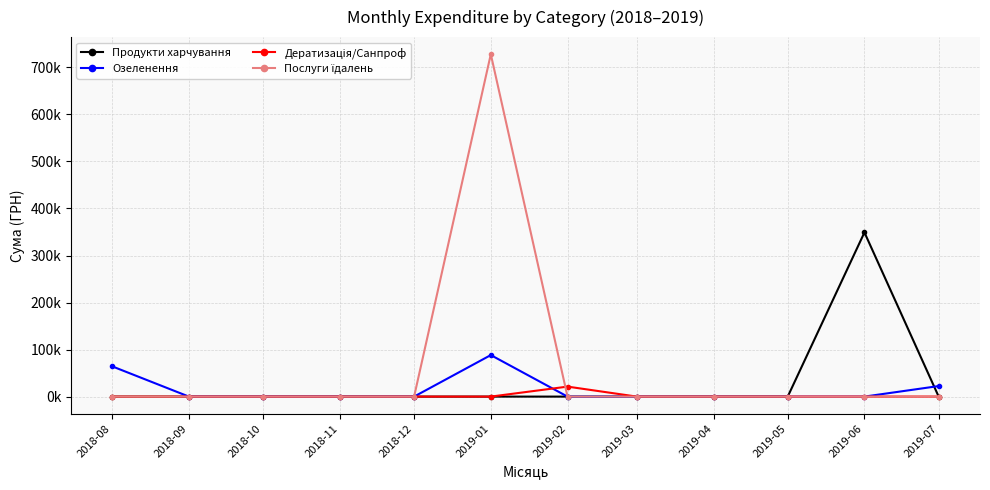

Is the value of Послуги їдалень at 2019-03 greater than the value of Дератизація/Санпроф at 2019-04?

No